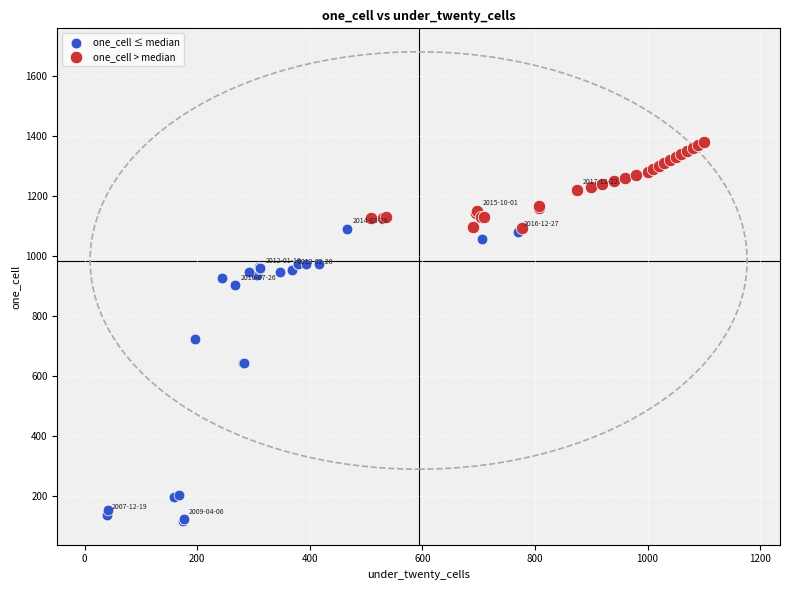

Which series contains the lowest Y value?

one_cell ≤ median